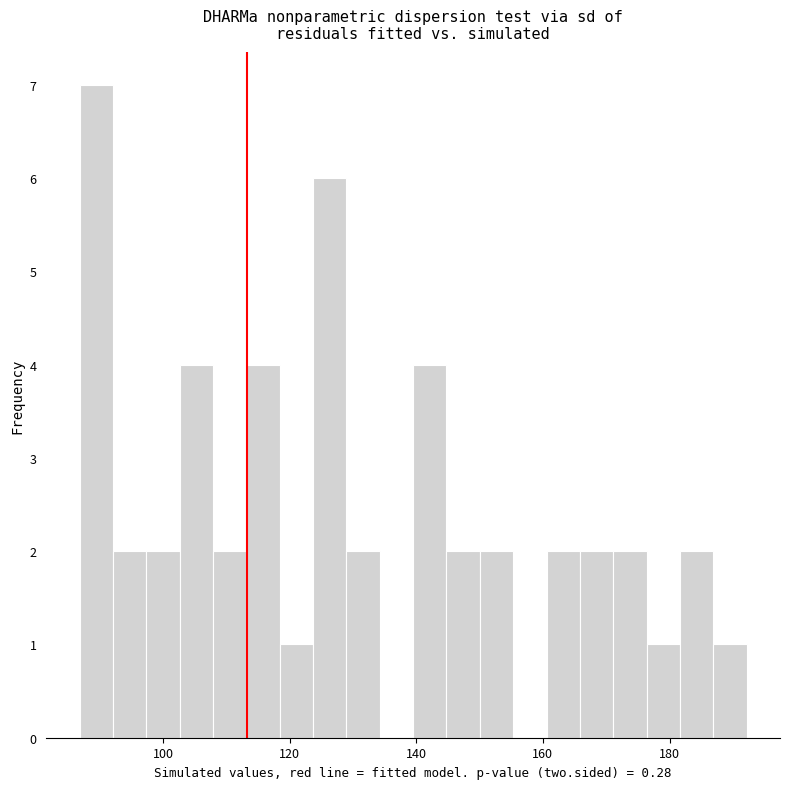

Read against the x-axis, roughly where is the centre of the tallest bar?

90